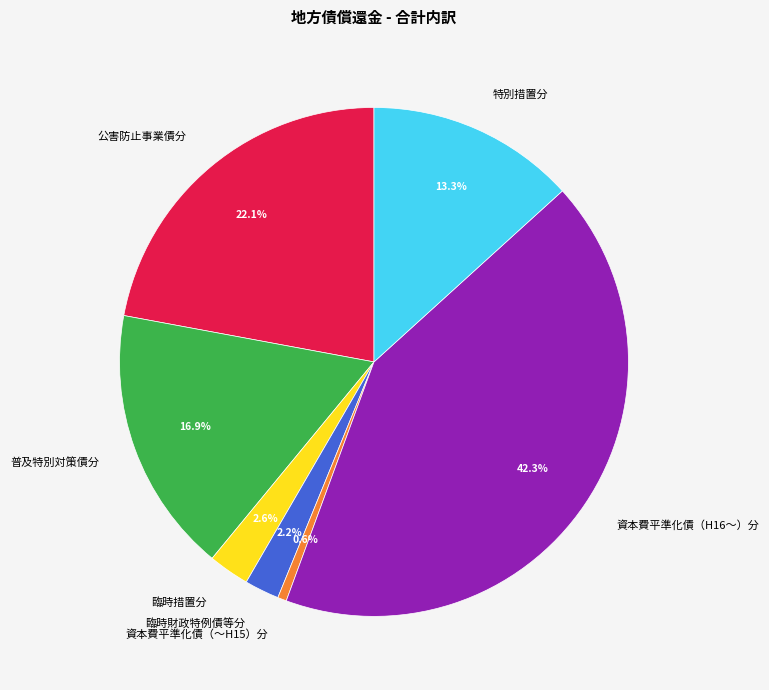

To the nearest percent, what is the average slice percentage?

14%